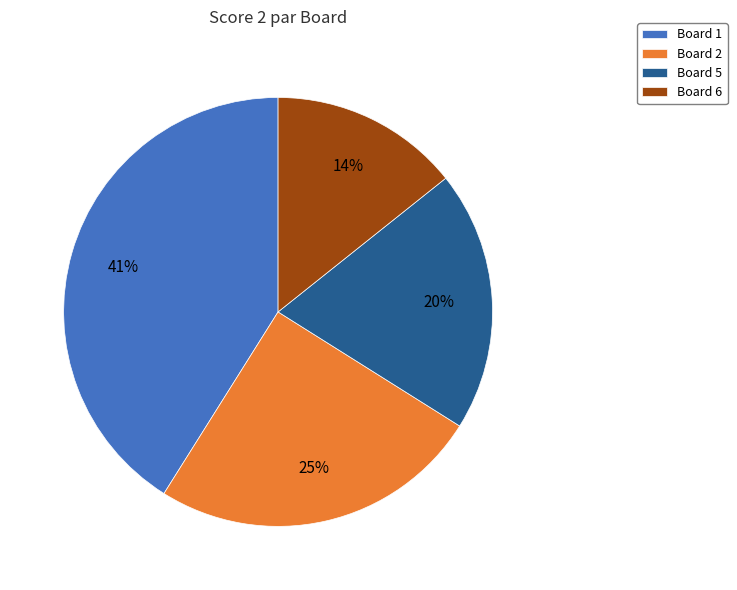

To the nearest percent, what is the difference between the largest and smallest slice percentages?

27%